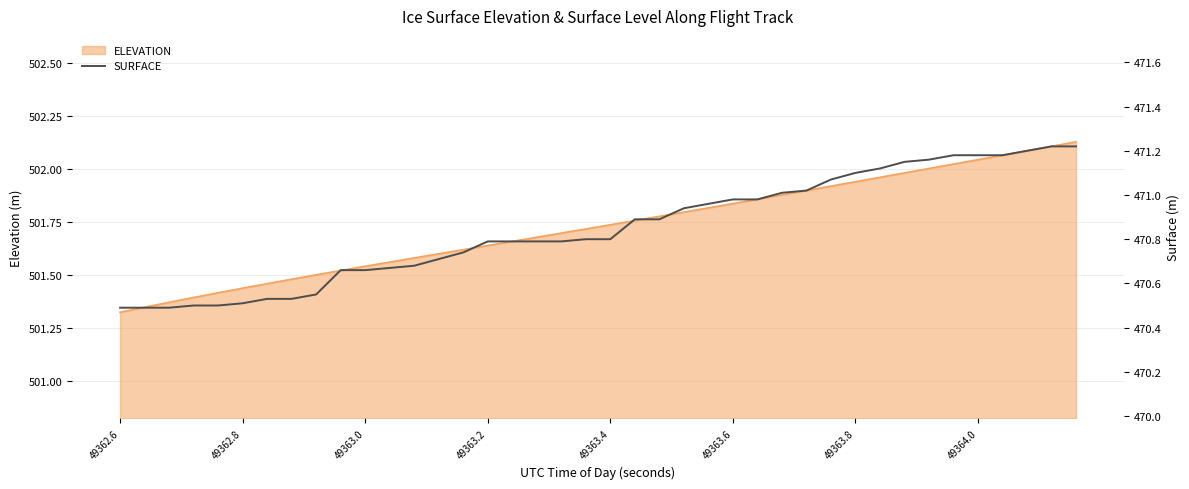

The ELEVATION series shows 141.8 at 49363.4. True or false?

False